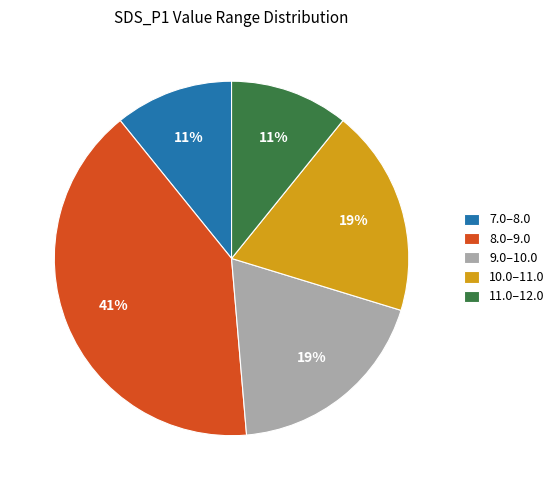

Is the sum of 11.0–12.0 and 10.0–11.0 greater than half?

No